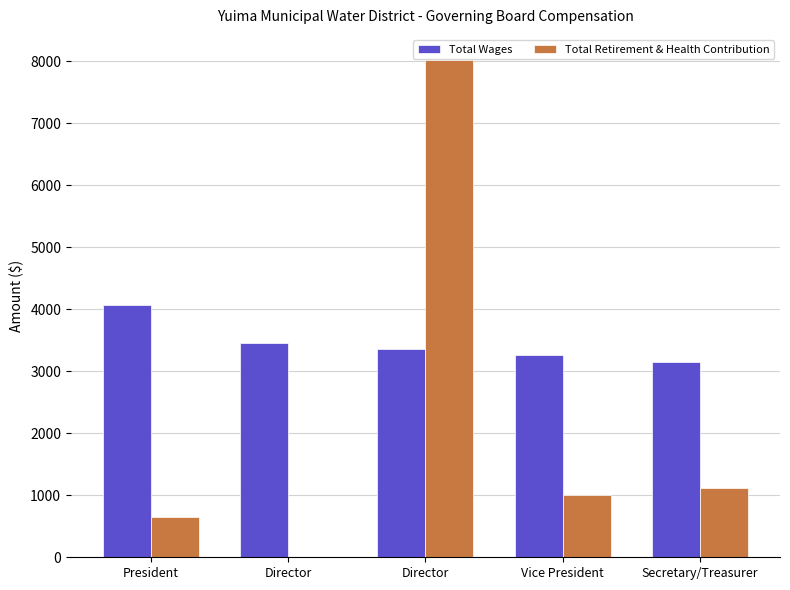

How many values in Total Retirement & Health Contribution are above zero?

4